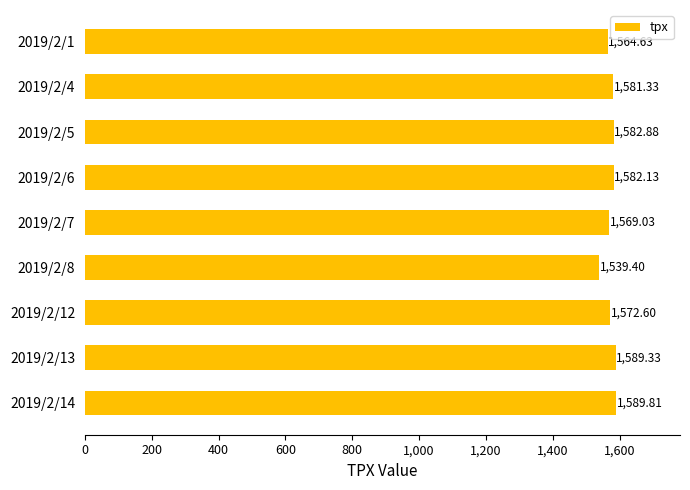

What is the difference between the maximum and minimum values?

50.4